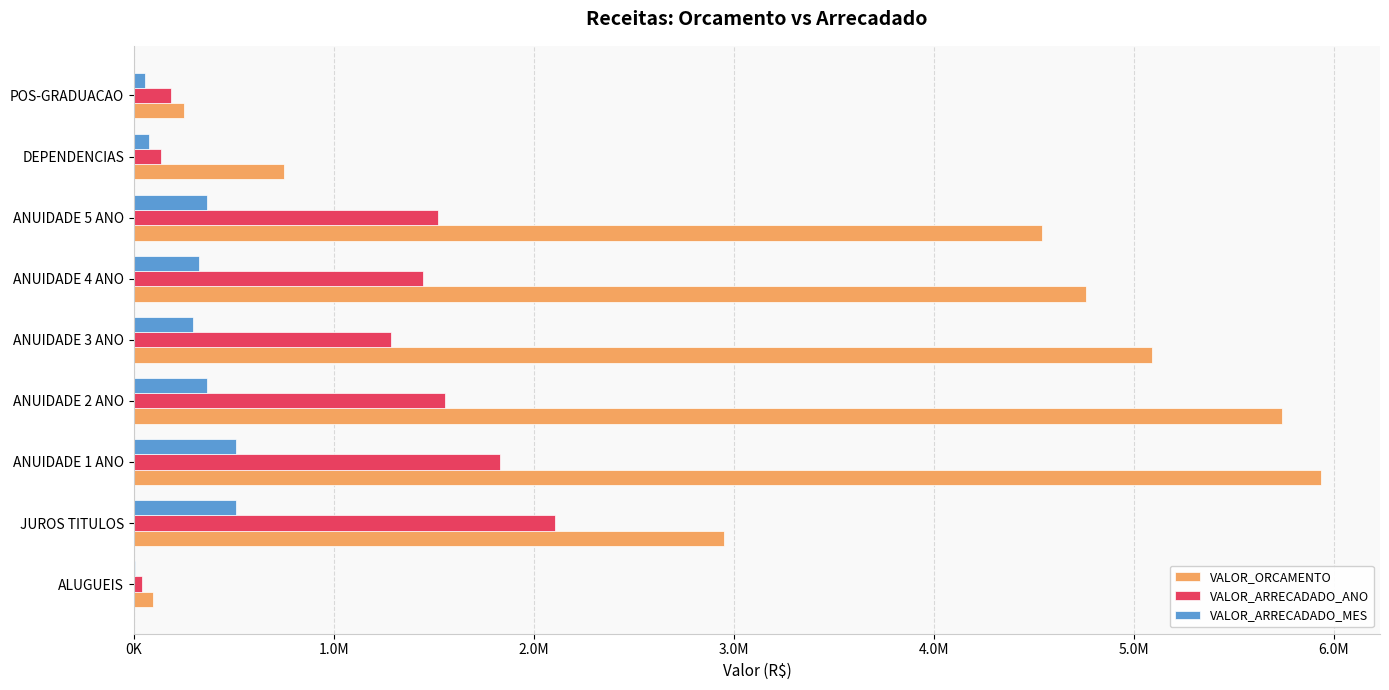

What is the maximum value for VALOR_ARRECADADO_MES?

509628.0